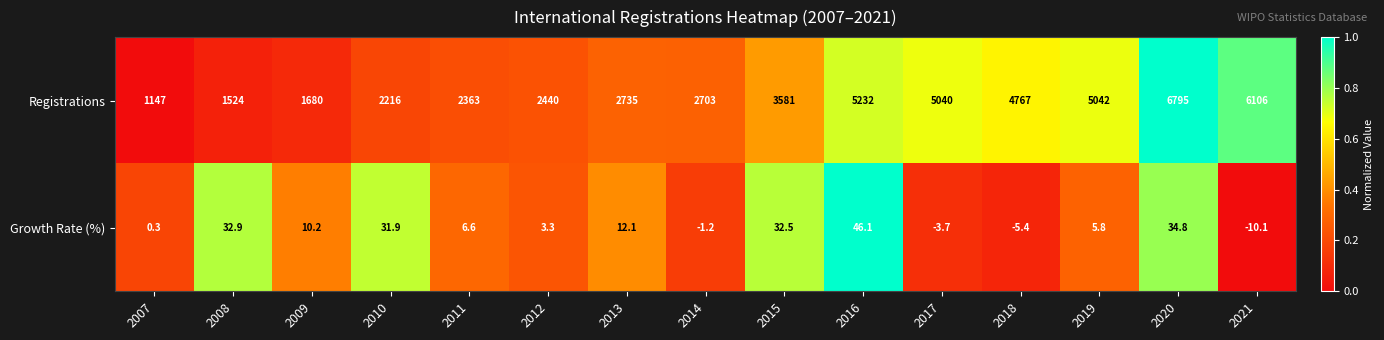

Which series has the largest range (max minus min)?

Registrations